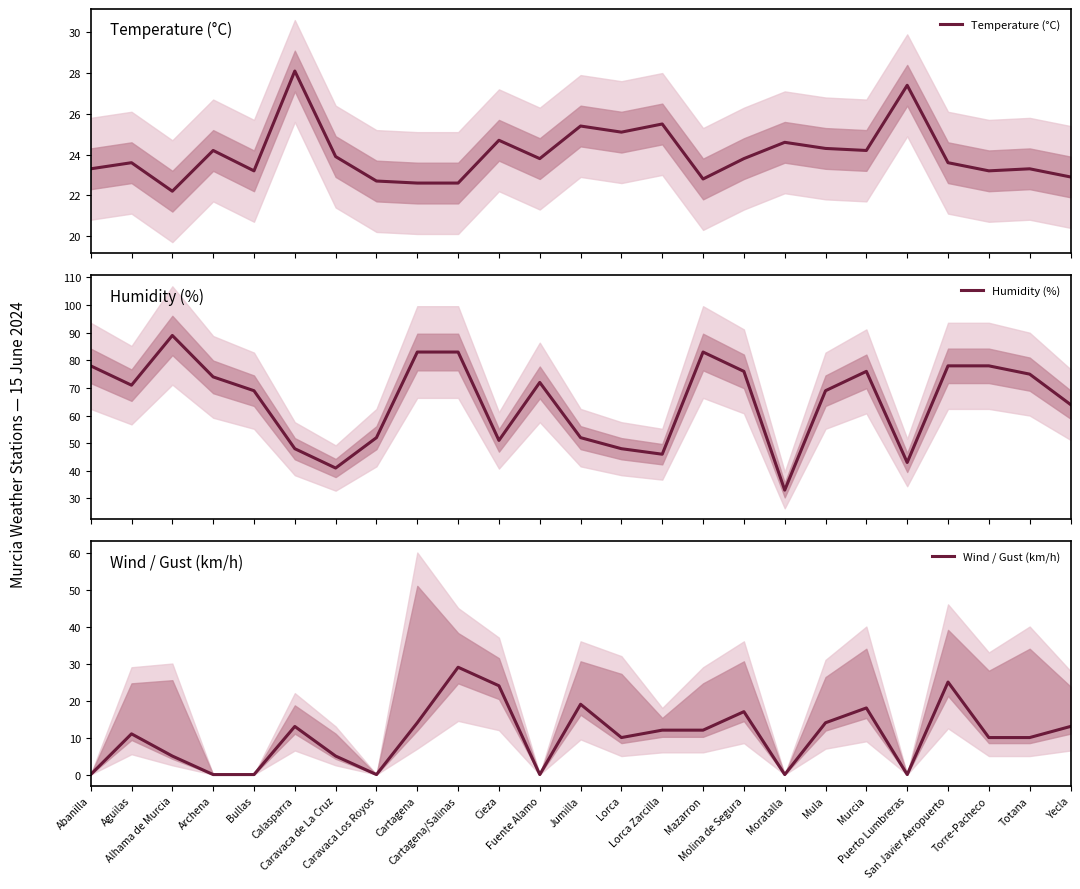

At which category does Humidity (%) reach its first local peak?

Alhama de Murcia